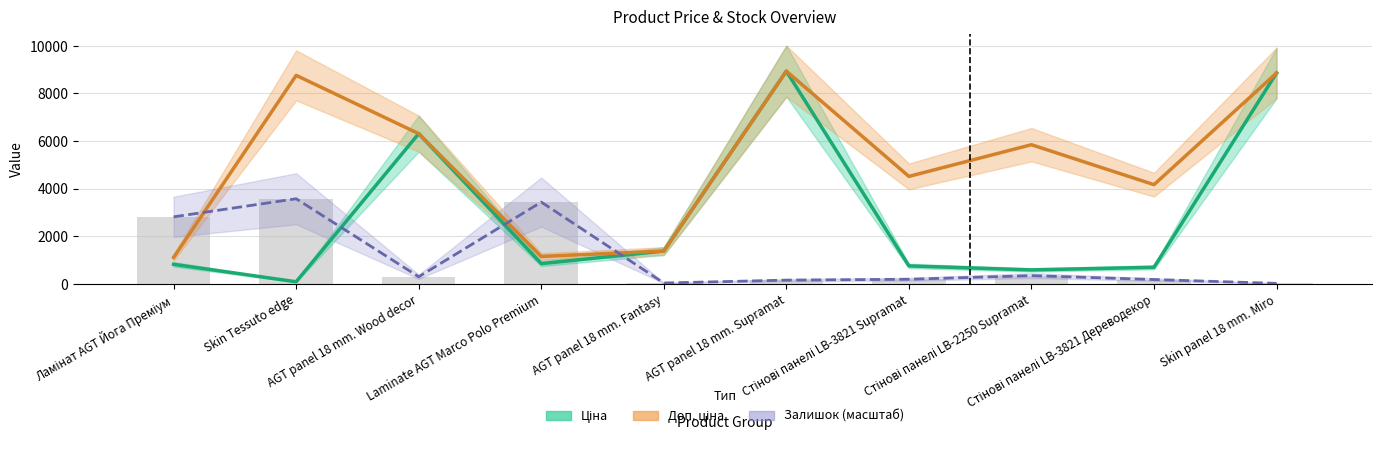

What is the label of the 4th bar from the left?

Laminate AGT Marco Polo Premium